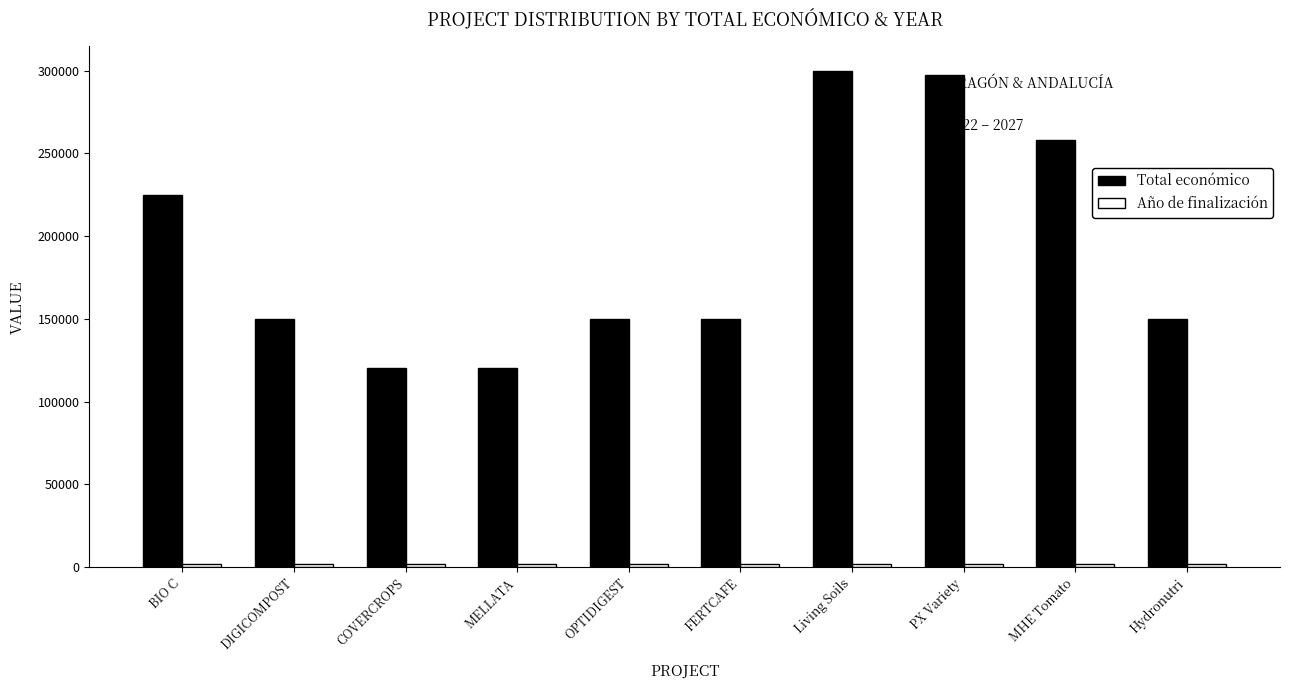

Which series has the widest spread of values?

Total económico